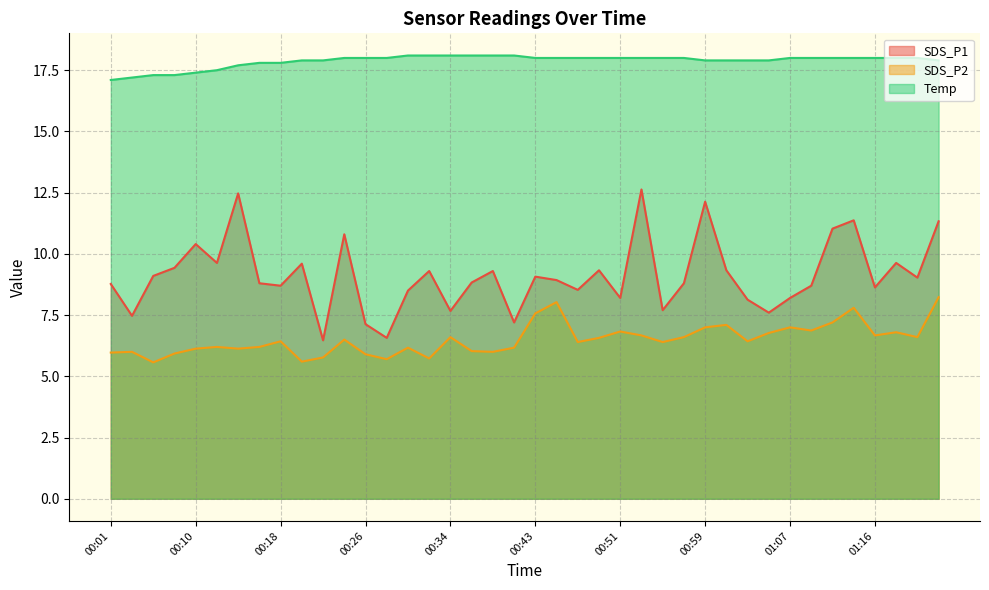

Does the chart display data point markers on the line(s)?

No